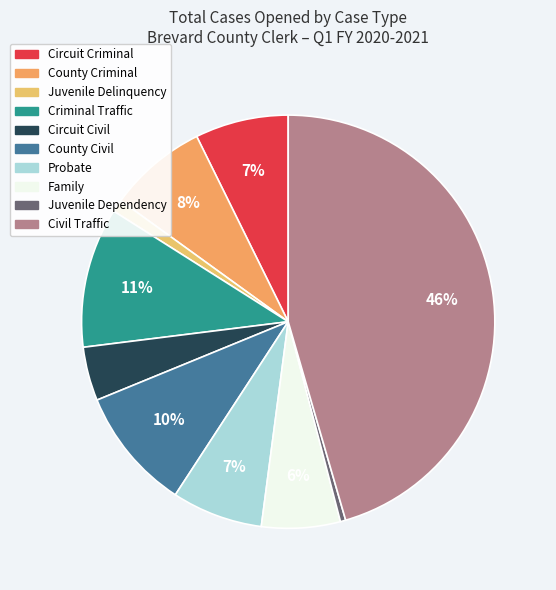

To the nearest percent, what percentage of the pie is Circuit Civil?

4%